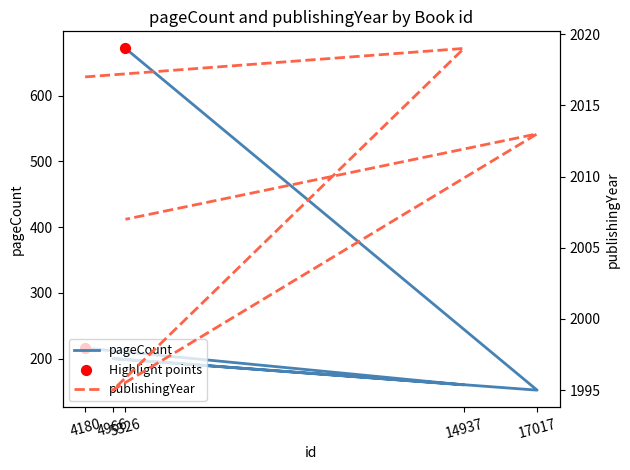

Which series has the largest total across all categories?

publishingYear